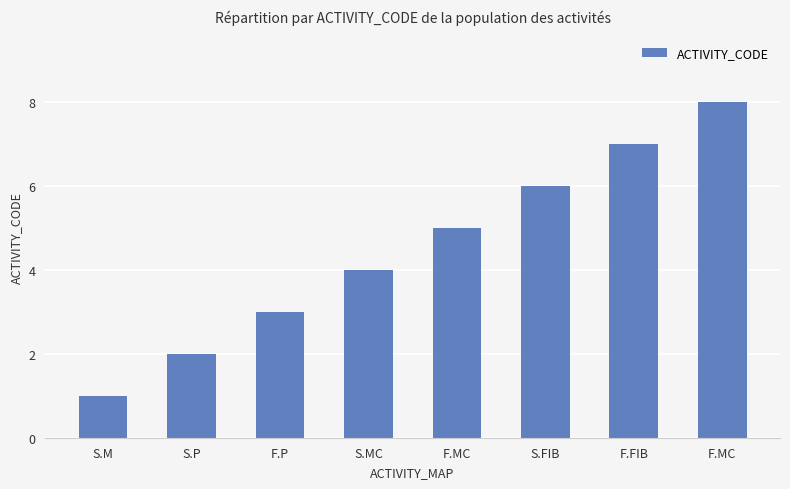

How many distinct data groups are displayed?

1